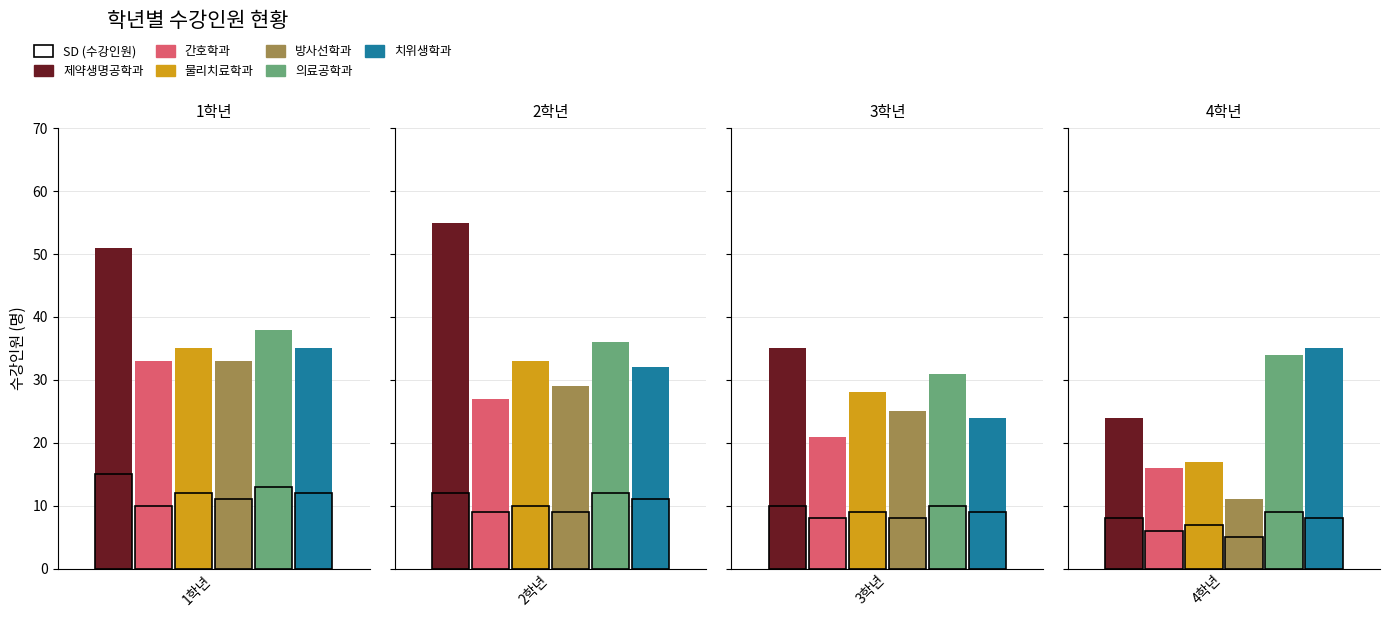

What is the difference between the maximum and second lowest values in the 제약생명공학과 series?

20